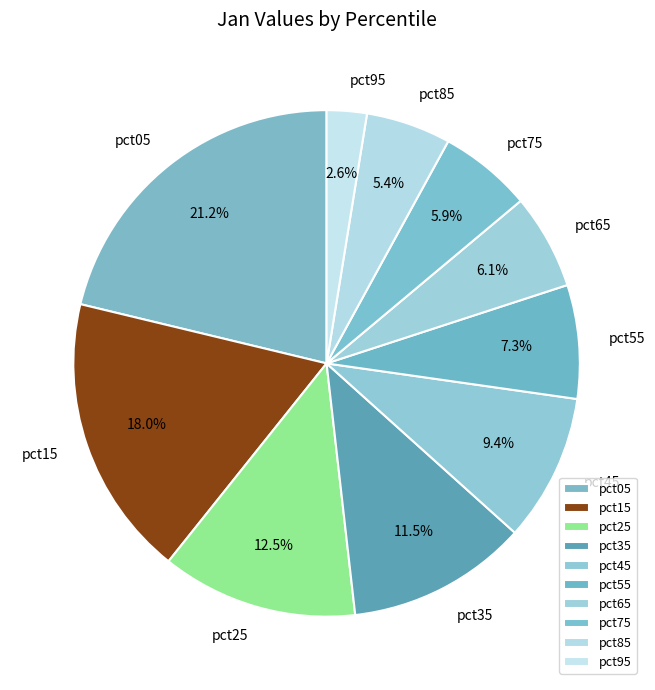

Which category has the biggest portion of the pie?

pct05